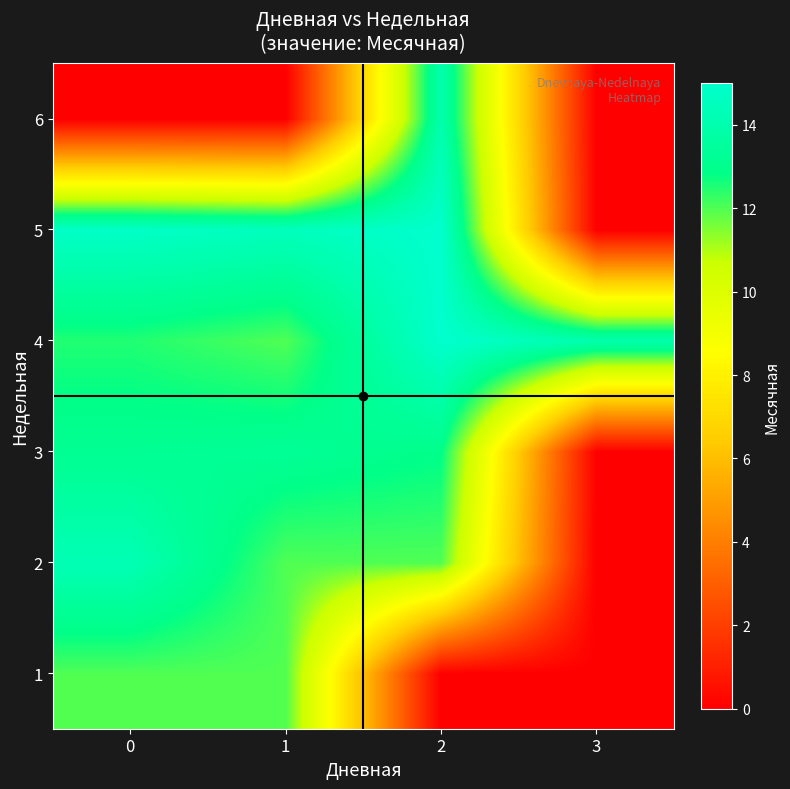

At how many categories does at least one series exceed 6?

4